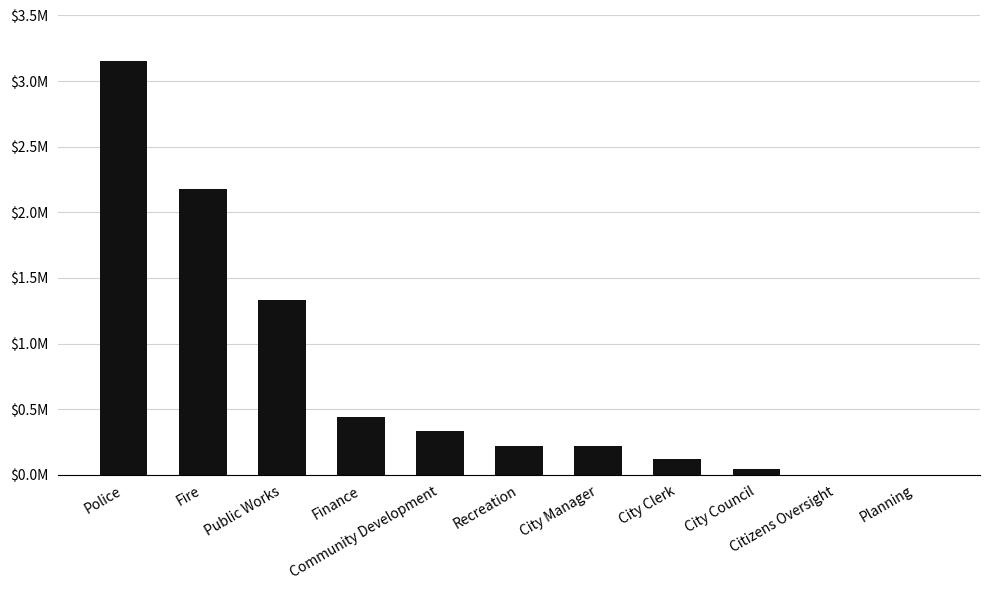

What is the smallest value displayed?

900